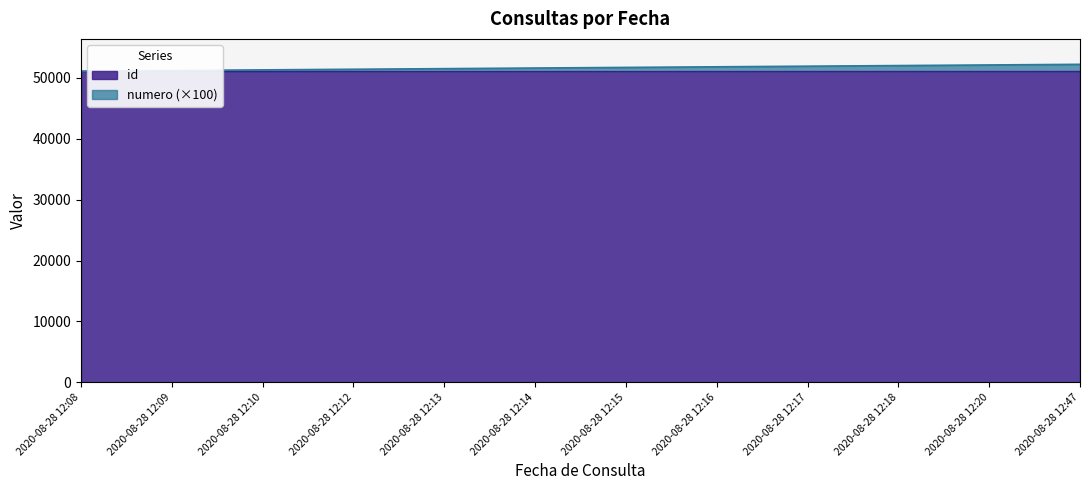

True or false: id has a value of 11117 at 2020-08-28 12:15.

False